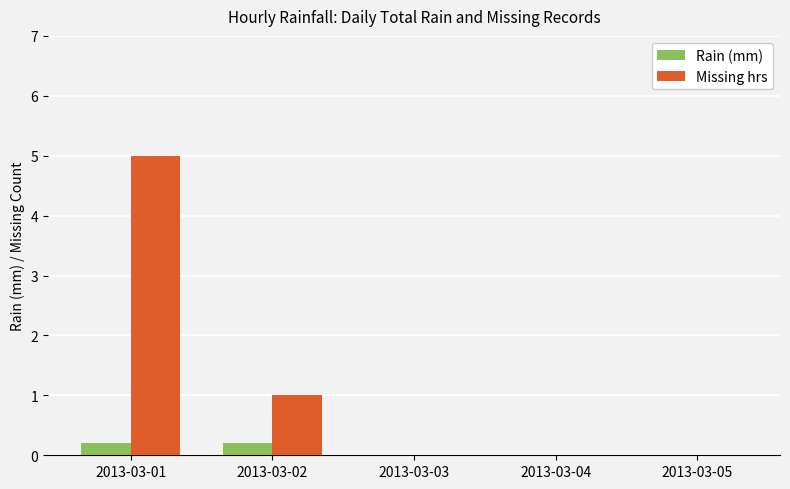

Between 2013-03-01 and 2013-03-02, which series saw the biggest shift?

Missing hrs